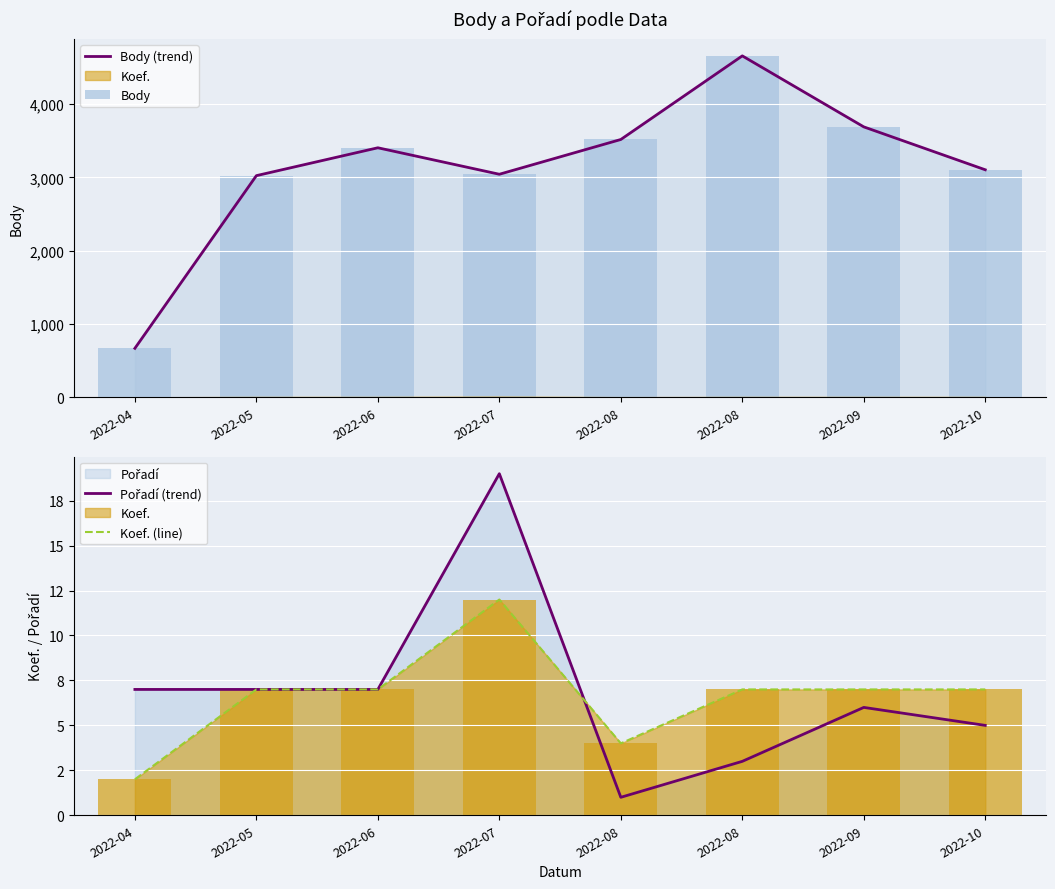

Reading left to right, list all the values displayed in this chart.

Body (trend): 670	3024	3404	3043	3517	4657	3689	3104
Body: 670	3024	3404	3043	3517	4657	3689	3104
Pořadí (trend): 7	7	7	19	1	3	6	5
Koef. (line): 2	7	7	12	4	7	7	7